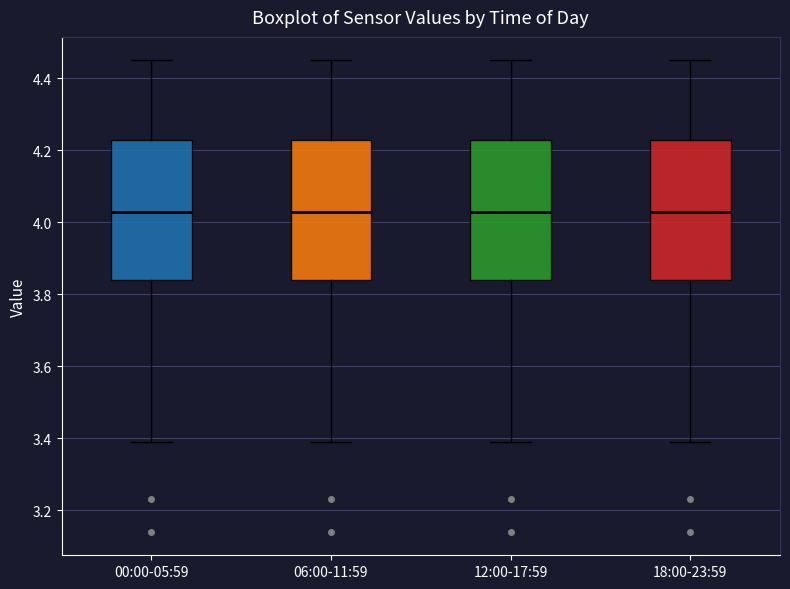

Where is the upper edge of the box for 18:00-23:59 on the y-axis? The values are not printed on the chart, so give them approximately, as read against the axis.

4.24